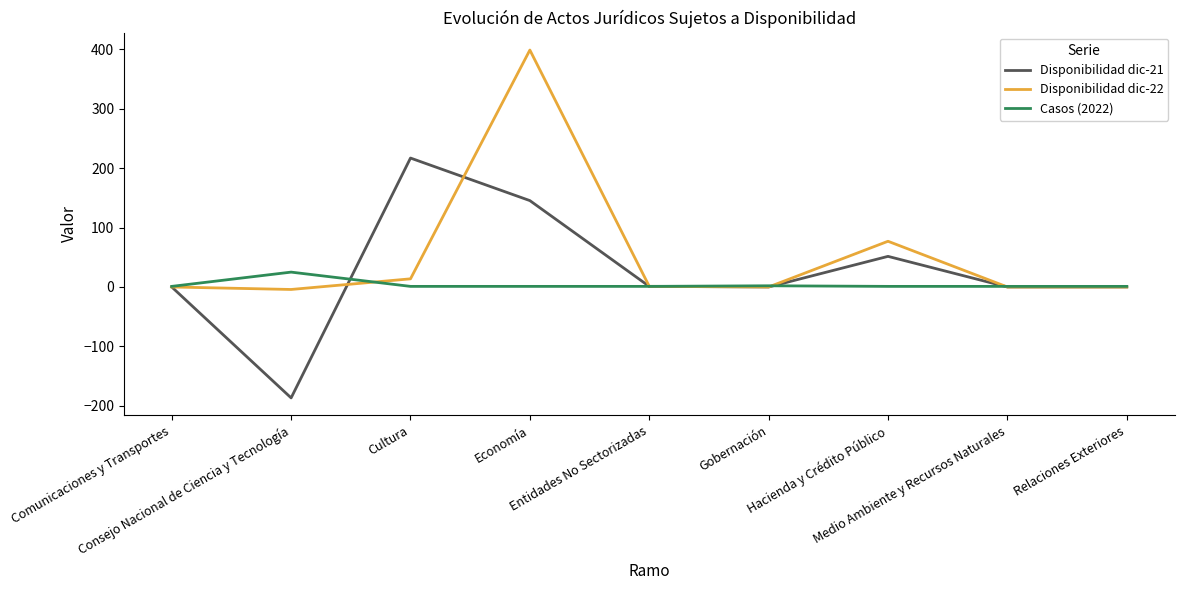

List the series in order of their overall mean, lowest first.

Casos (2022), Disponibilidad dic-21, Disponibilidad dic-22